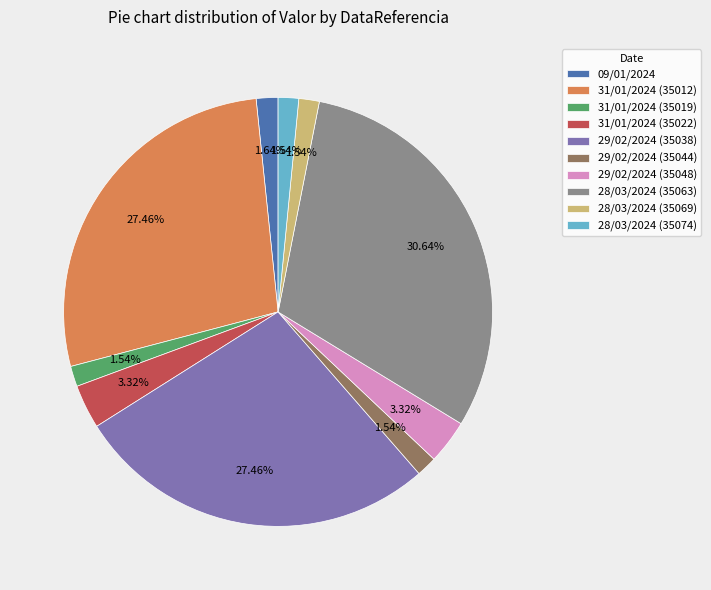

Combined, what portion of the pie is 28/03/2024 (35074) and 31/01/2024 (35022)?

4.9%